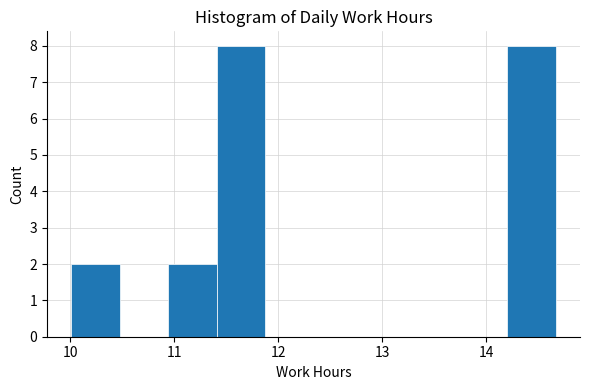

How tall is the bar that spans 10.9 to 11.4 on the x-axis? Neither the bar edges nor the heights are printed on the chart, so give them approximately, as read against the axes.

2